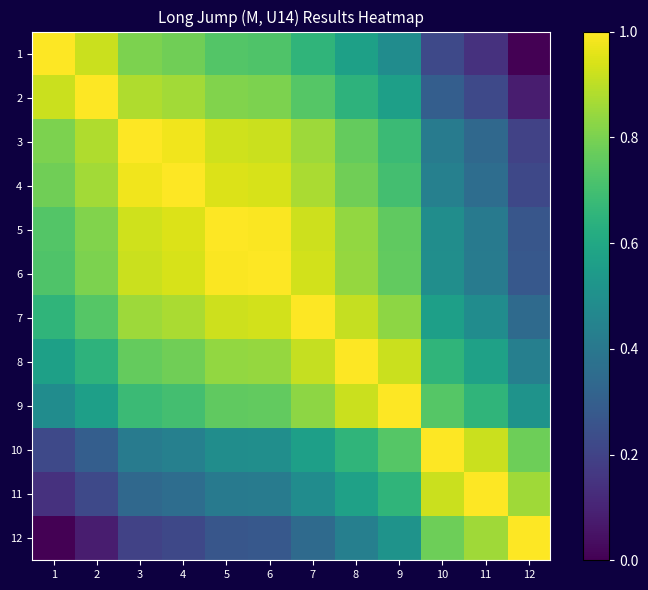

Reading left to right, extract all data points from this chart.

1: 1=1.0	2=0.9	3=0.8	4=0.8	5=0.7	6=0.7	7=0.7	8=0.6	9=0.5	10=0.2	11=0.1	12=0.0
2: 1=0.9	2=1.0	3=0.9	4=0.9	5=0.8	6=0.8	7=0.7	8=0.6	9=0.6	10=0.3	11=0.2	12=0.1
3: 1=0.8	2=0.9	3=1.0	4=1.0	5=0.9	6=0.9	7=0.9	8=0.8	9=0.7	10=0.4	11=0.3	12=0.2
4: 1=0.8	2=0.9	3=1.0	4=1.0	5=0.9	6=0.9	7=0.9	8=0.8	9=0.7	10=0.4	11=0.4	12=0.2
5: 1=0.7	2=0.8	3=0.9	4=0.9	5=1.0	6=1.0	7=0.9	8=0.8	9=0.8	10=0.5	11=0.4	12=0.3
6: 1=0.7	2=0.8	3=0.9	4=0.9	5=1.0	6=1.0	7=0.9	8=0.8	9=0.8	10=0.5	11=0.4	12=0.3
7: 1=0.7	2=0.7	3=0.9	4=0.9	5=0.9	6=0.9	7=1.0	8=0.9	9=0.8	10=0.6	11=0.5	12=0.3
8: 1=0.6	2=0.6	3=0.8	4=0.8	5=0.8	6=0.8	7=0.9	8=1.0	9=0.9	10=0.7	11=0.6	12=0.4
9: 1=0.5	2=0.6	3=0.7	4=0.7	5=0.8	6=0.8	7=0.8	8=0.9	9=1.0	10=0.7	11=0.7	12=0.5
10: 1=0.2	2=0.3	3=0.4	4=0.4	5=0.5	6=0.5	7=0.6	8=0.7	9=0.7	10=1.0	11=0.9	12=0.8
11: 1=0.1	2=0.2	3=0.3	4=0.4	5=0.4	6=0.4	7=0.5	8=0.6	9=0.7	10=0.9	11=1.0	12=0.9
12: 1=0.0	2=0.1	3=0.2	4=0.2	5=0.3	6=0.3	7=0.3	8=0.4	9=0.5	10=0.8	11=0.9	12=1.0